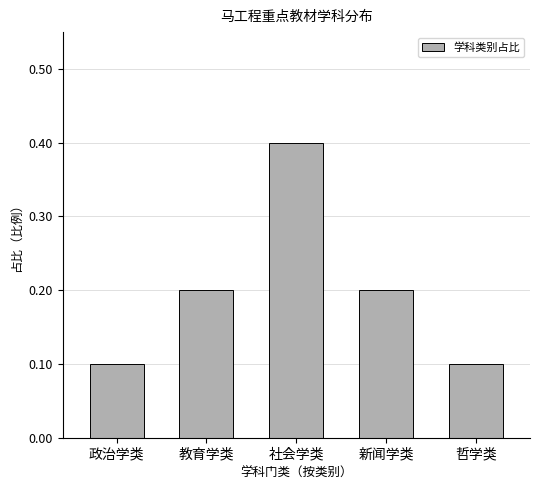

Is it true that the value at 新闻学类 is 0.4?

False